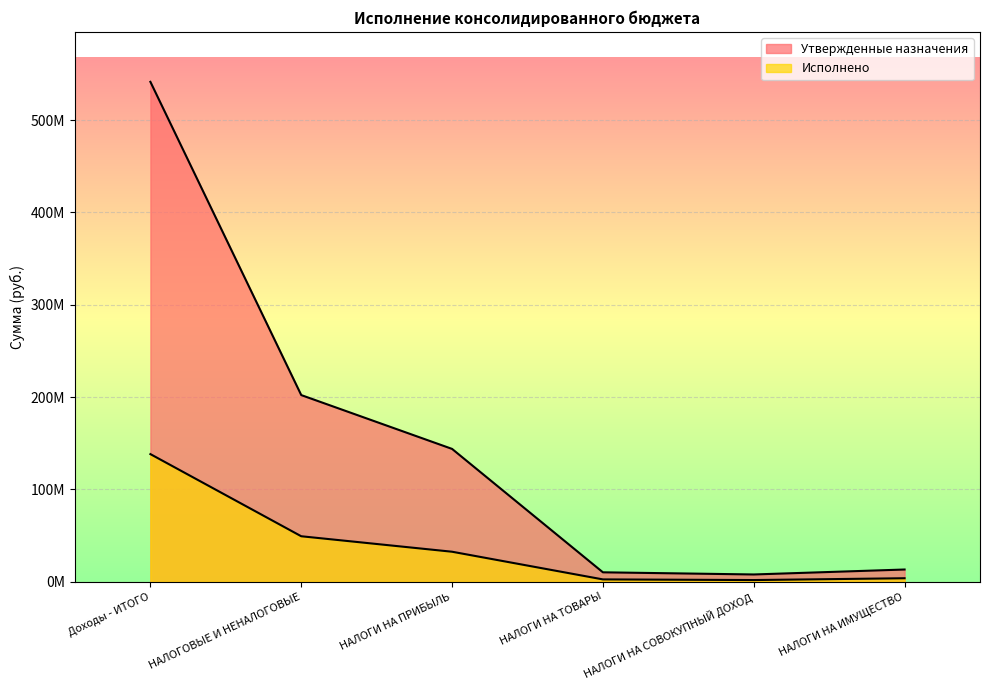

Reading left to right, list all the values displayed in this chart.

Утвержденные назначения: 541329202.5	202148200.0	143872300.0	10243400.0	7905900.0	13271400.0
Исполнено: 138235428.8	49286577.4	32526182.3	2572559.0	1857164.7	3823208.9